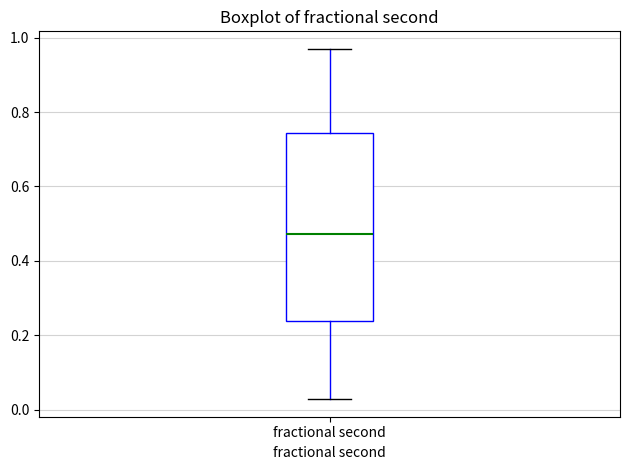

Read this box plot against the y-axis: the position of the median line, the range covered by the box, and the ends of both whiskers. The values are not printed on the chart, so give them approximately, as read against the axis.

median 0.48, box 0.24 to 0.74, whiskers 0.02 to 0.98